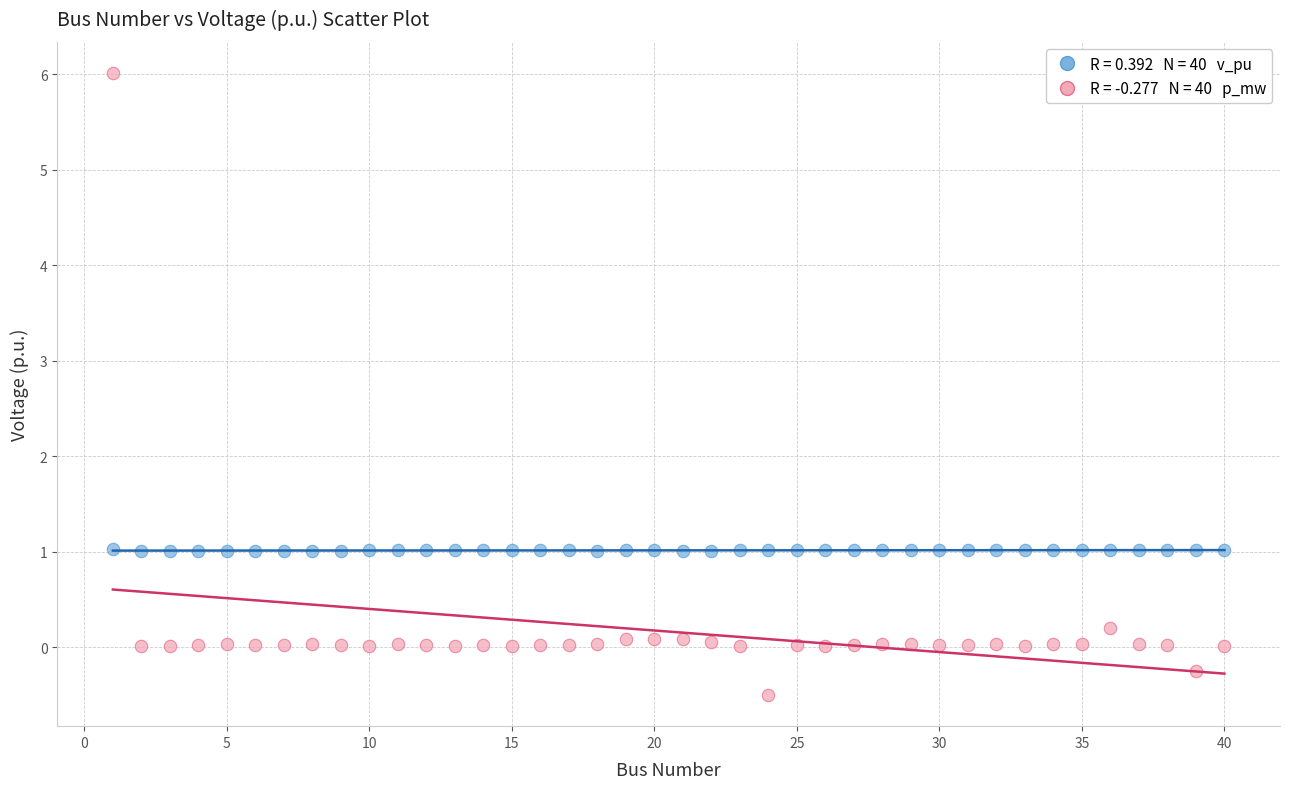

Across all data points, what is the range of Y values (max minus min)?

6.5